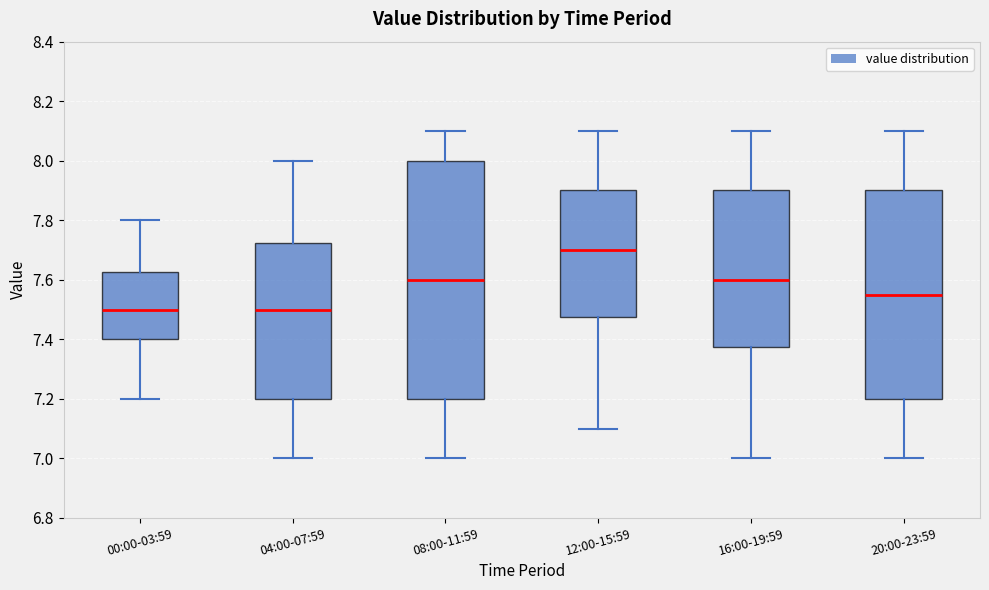

Reading left to right, transcribe this box plot: for each box, give where its median line is, the range the box spans, and where its two whiskers end, as read against the y-axis. The values are not printed on the chart, so give them approximately, as read against the axis.

00:00-03:59: median 7.50, box 7.40 to 7.62, whiskers 7.20 to 7.80
04:00-07:59: median 7.50, box 7.20 to 7.72, whiskers 7.00 to 8.00
08:00-11:59: median 7.60, box 7.20 to 8.00, whiskers 7.00 to 8.10
12:00-15:59: median 7.70, box 7.48 to 7.90, whiskers 7.10 to 8.10
16:00-19:59: median 7.60, box 7.38 to 7.90, whiskers 7.00 to 8.10
20:00-23:59: median 7.56, box 7.20 to 7.90, whiskers 7.00 to 8.10